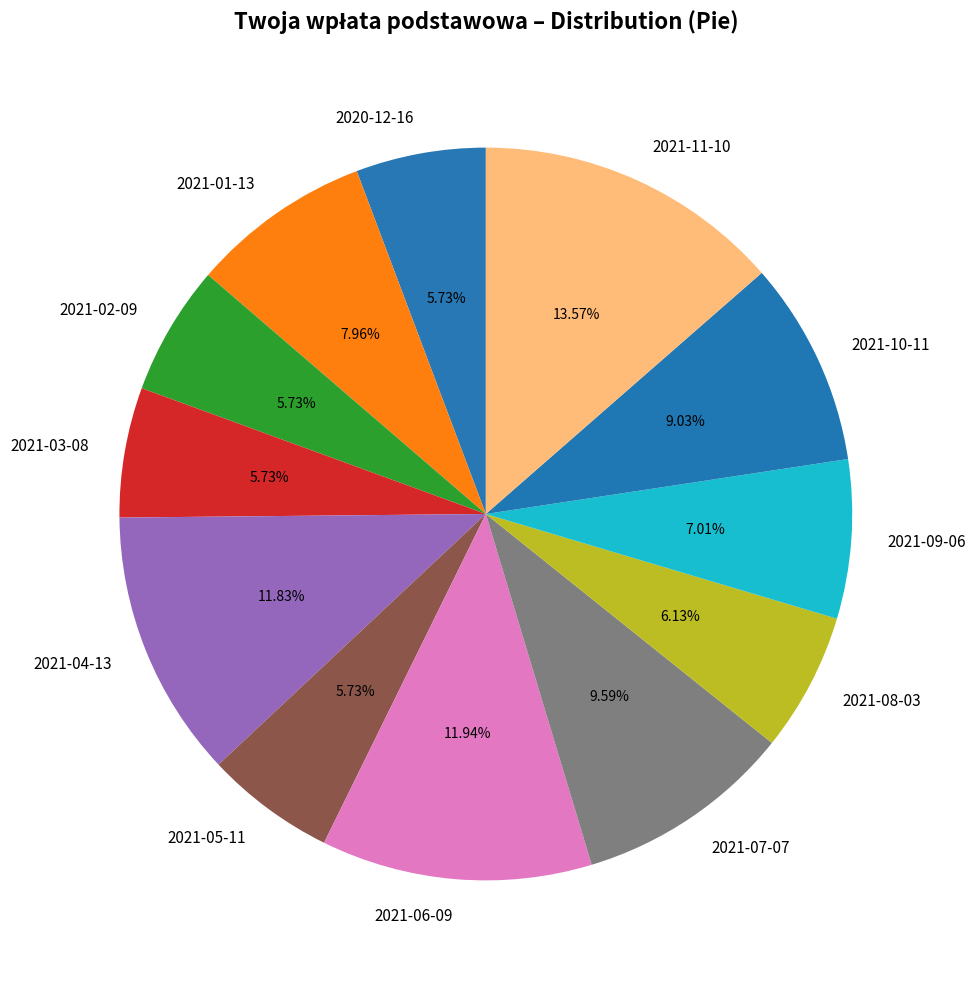

True or false: 2021-04-13 accounts for 12% of the total.

True